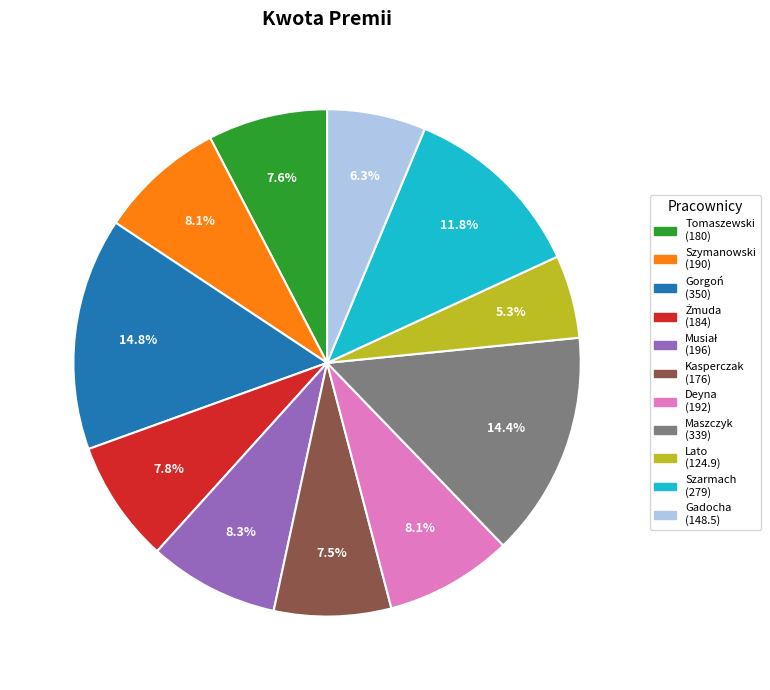

How many slices are in this pie chart?

11